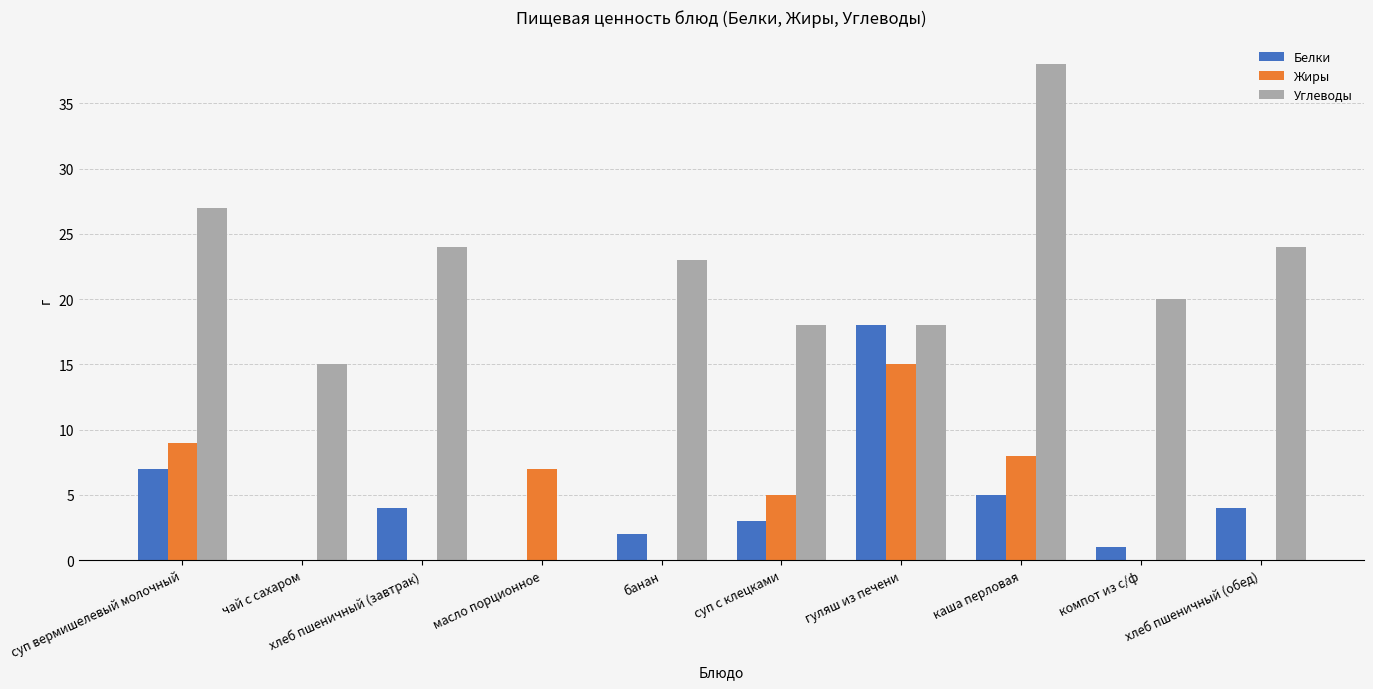

The value of Белки at каша перловая is 5. True or false?

True